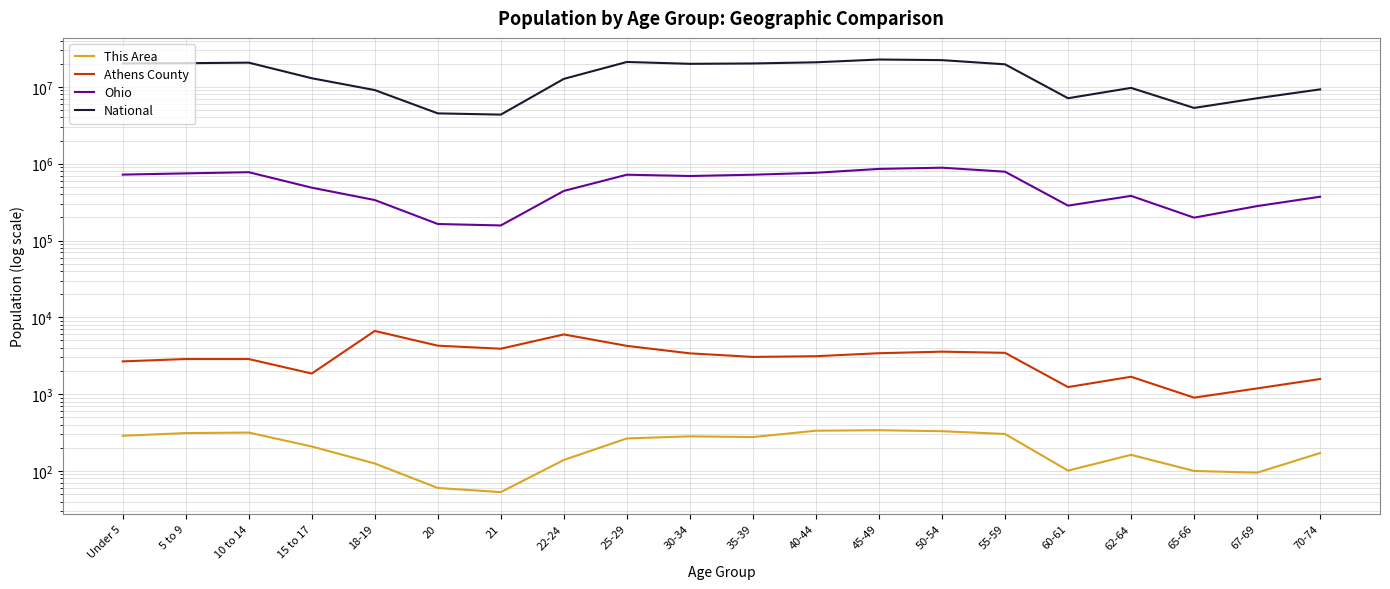

True or false: This Area and Ohio intersect in this chart.

False